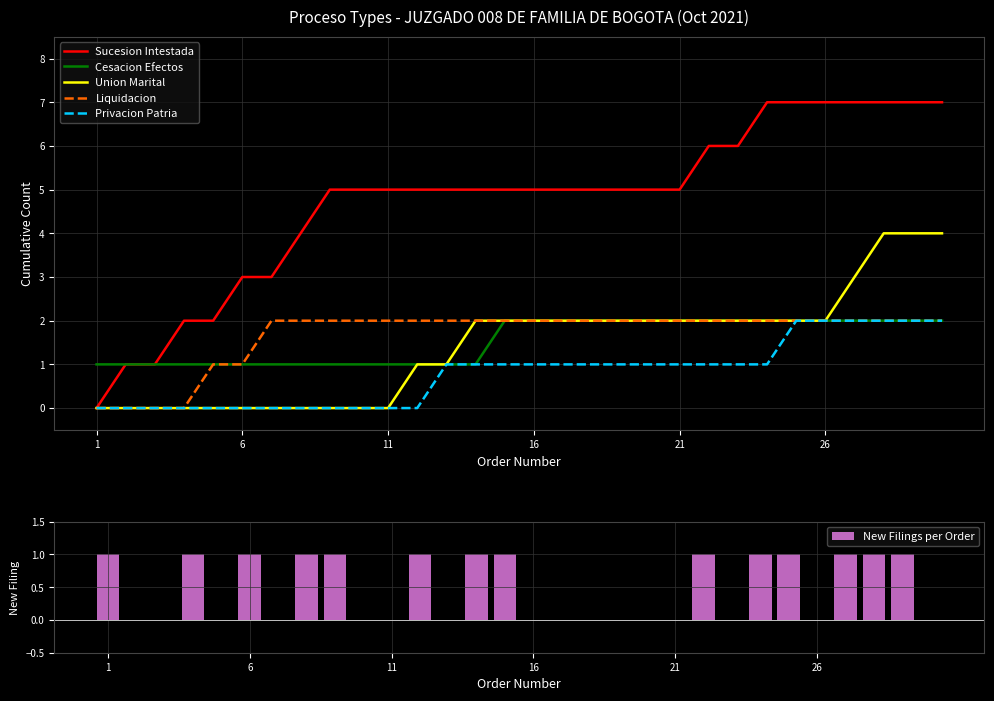

Reading left to right, what are all the values shown in this chart?

Sucesion Intestada: 0	1	1	2	2	3	3	4	5	5	5	5	5	5	5	5	5	5	5	5	5	6	6	7	7	7	7	7	7	7
Cesacion Efectos: 1	1	1	1	1	1	1	1	1	1	1	1	1	1	2	2	2	2	2	2	2	2	2	2	2	2	2	2	2	2
Union Marital: 0	0	0	0	0	0	0	0	0	0	0	1	1	2	2	2	2	2	2	2	2	2	2	2	2	2	3	4	4	4
Liquidacion: 0	0	0	0	1	1	2	2	2	2	2	2	2	2	2	2	2	2	2	2	2	2	2	2	2	2	2	2	2	2
Privacion Patria: 0	0	0	0	0	0	0	0	0	0	0	0	1	1	1	1	1	1	1	1	1	1	1	1	2	2	2	2	2	2
New Filings per Order: 1	0	0	1	0	1	0	1	1	0	0	1	0	1	1	0	0	0	0	0	0	1	0	1	1	0	1	1	1	0